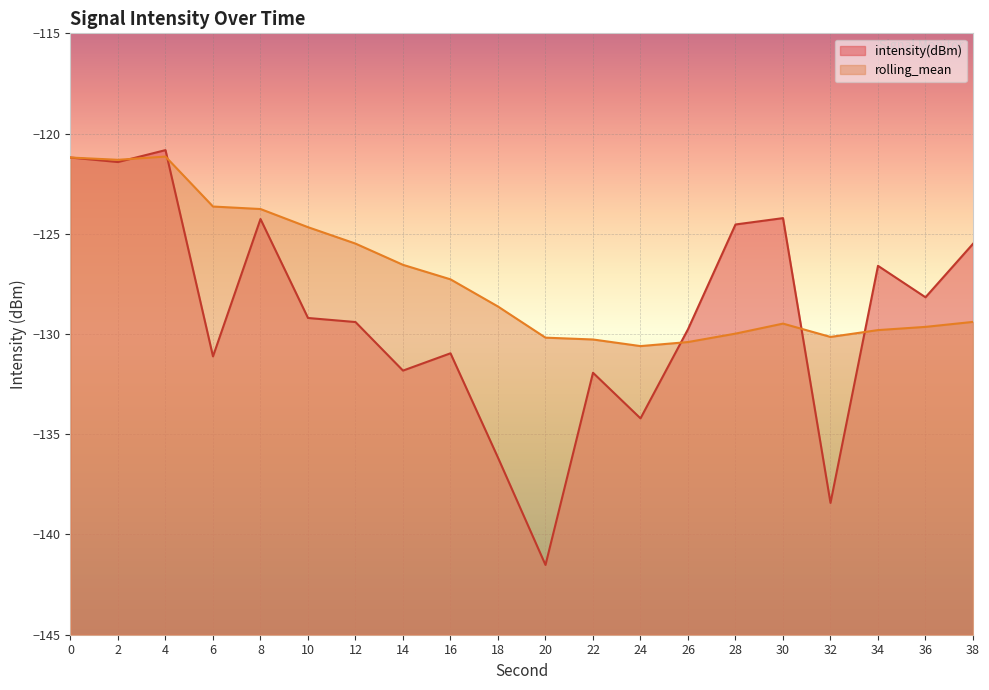

At how many categories does at least one series exceed -123?

3